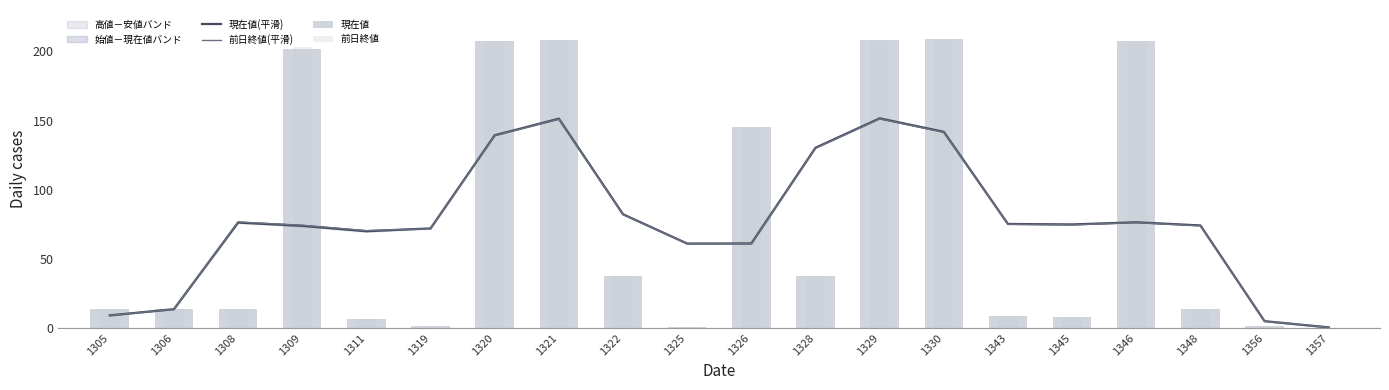

Which series changed the most between 1320 and 1328?

現在値